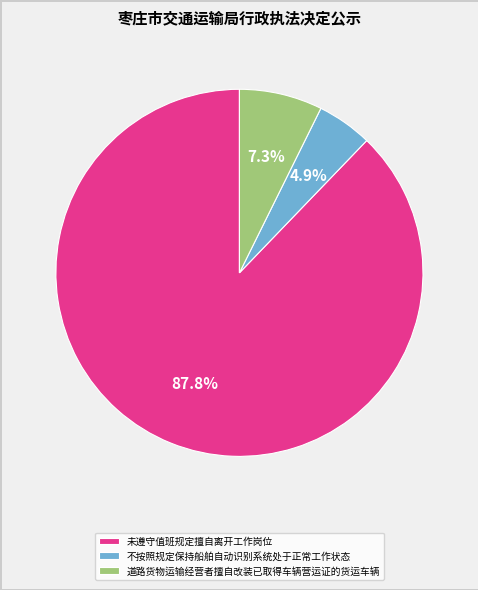

Rank the categories by value from lowest to highest.

不按照规定保持船舶自动识别系统处于正常工作状态, 道路货物运输经营者擅自改装已取得车辆营运证的货运车辆, 未遵守值班规定擅自离开工作岗位